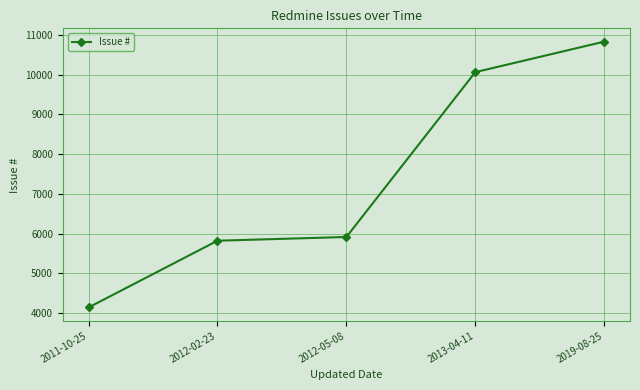

What is the sum of the values at 2013-04-11 and 2012-02-23?

15886